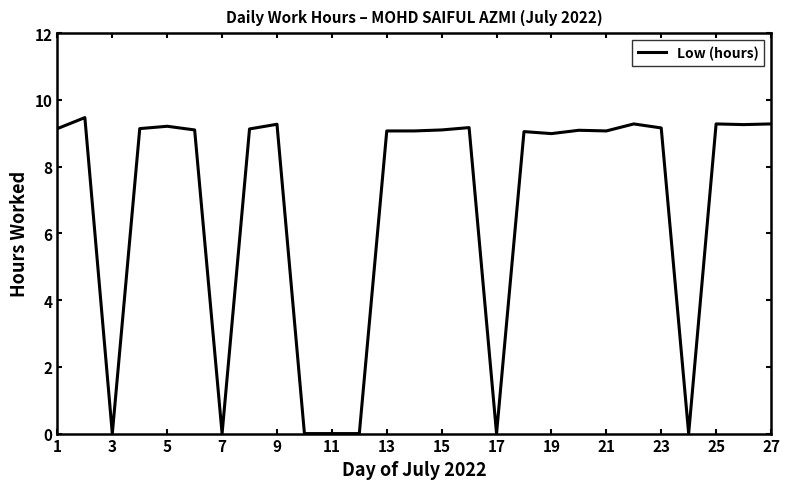

How many lines are shown in the chart?

1